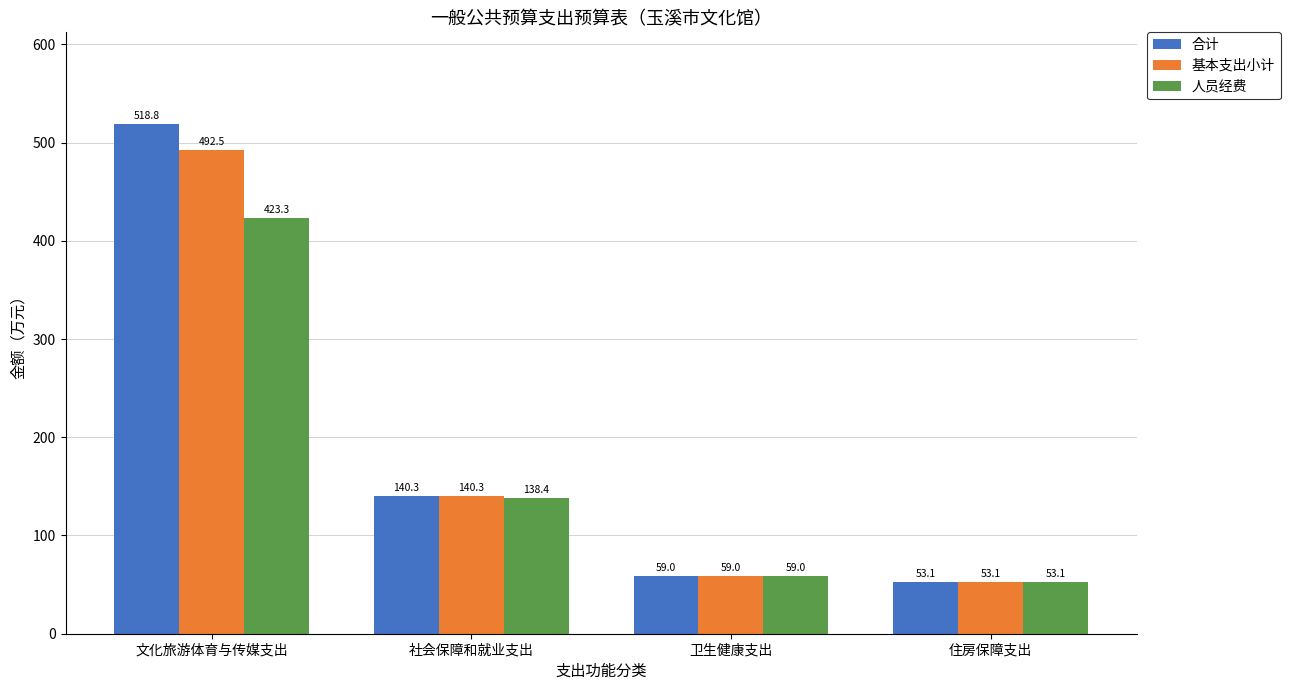

At which label does 基本支出小计 reach its peak?

文化旅游体育与传媒支出